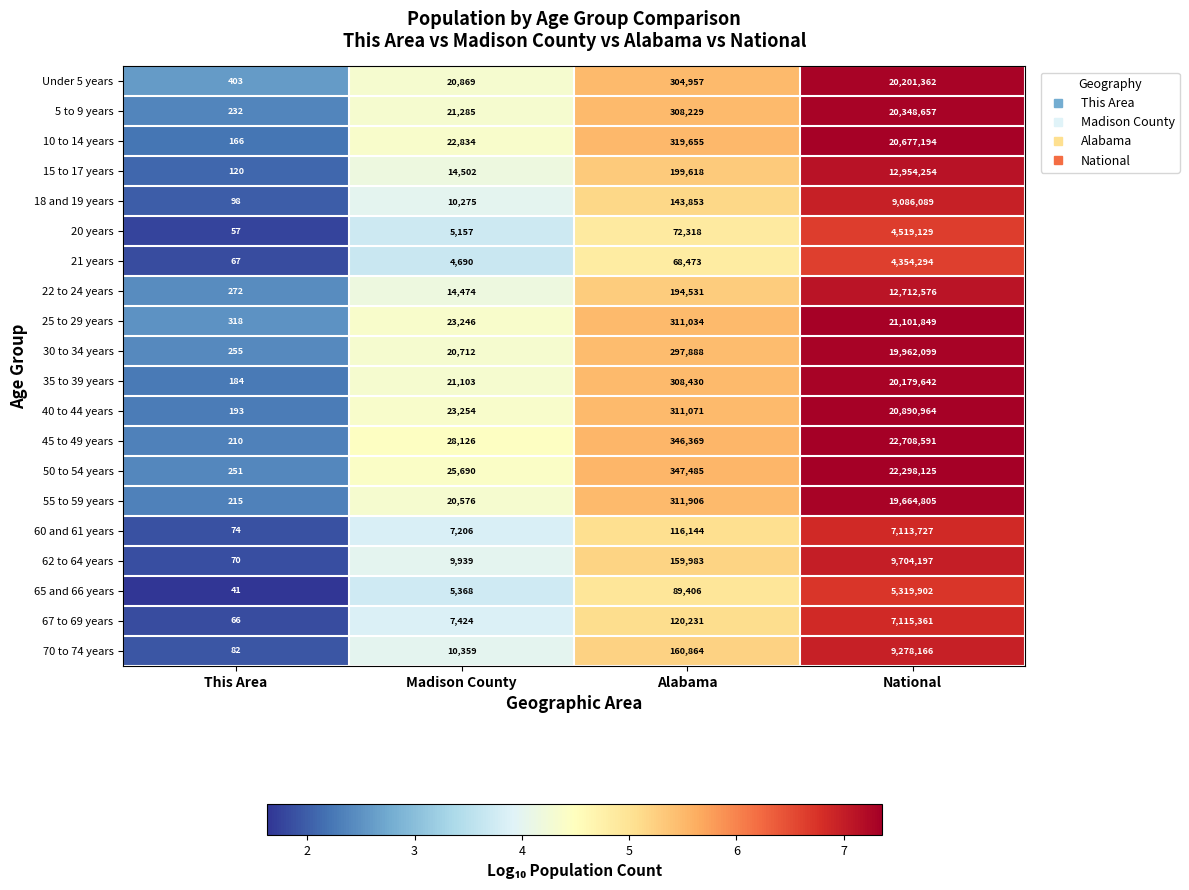

At which label is 30 to 34 years closest to 9981177?

Alabama